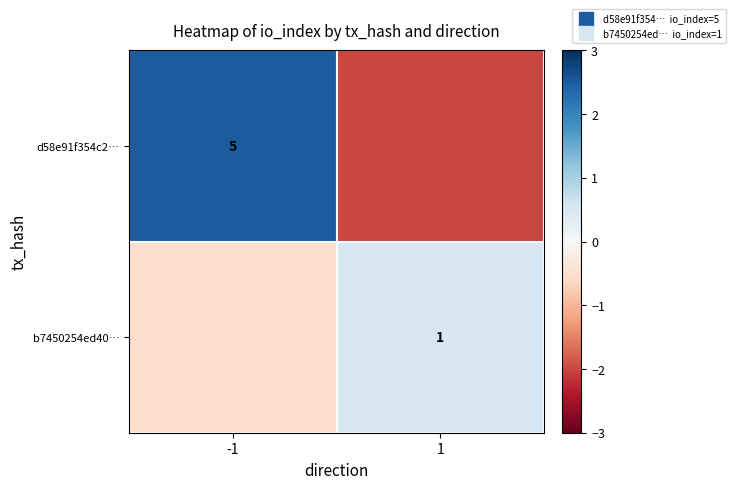

Between -1 and 1, which is larger?

-1